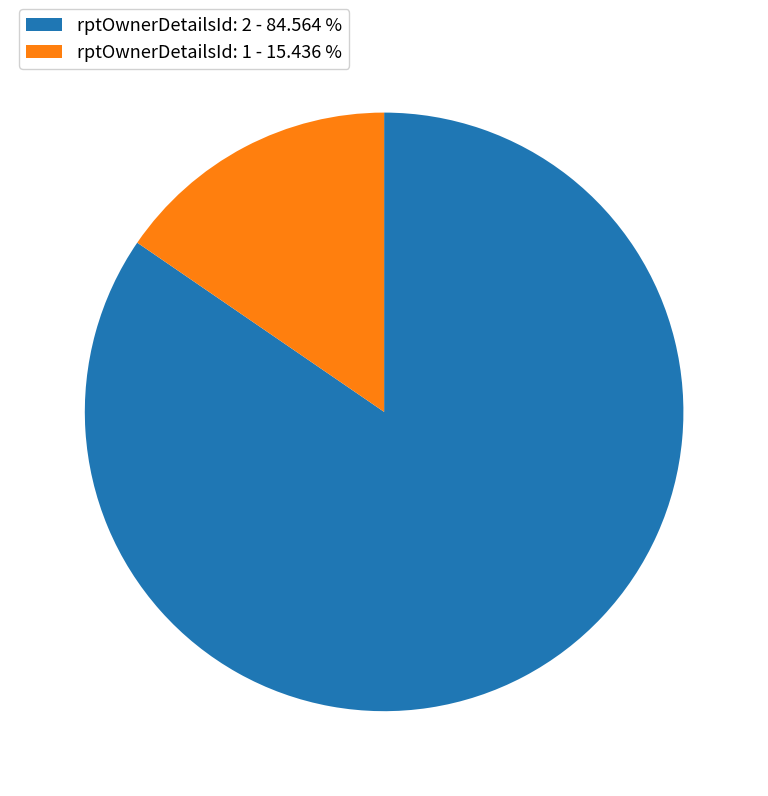

Rank the categories by value from lowest to highest.

rptOwnerDetailsId: 1 - 15.436 %, rptOwnerDetailsId: 2 - 84.564 %